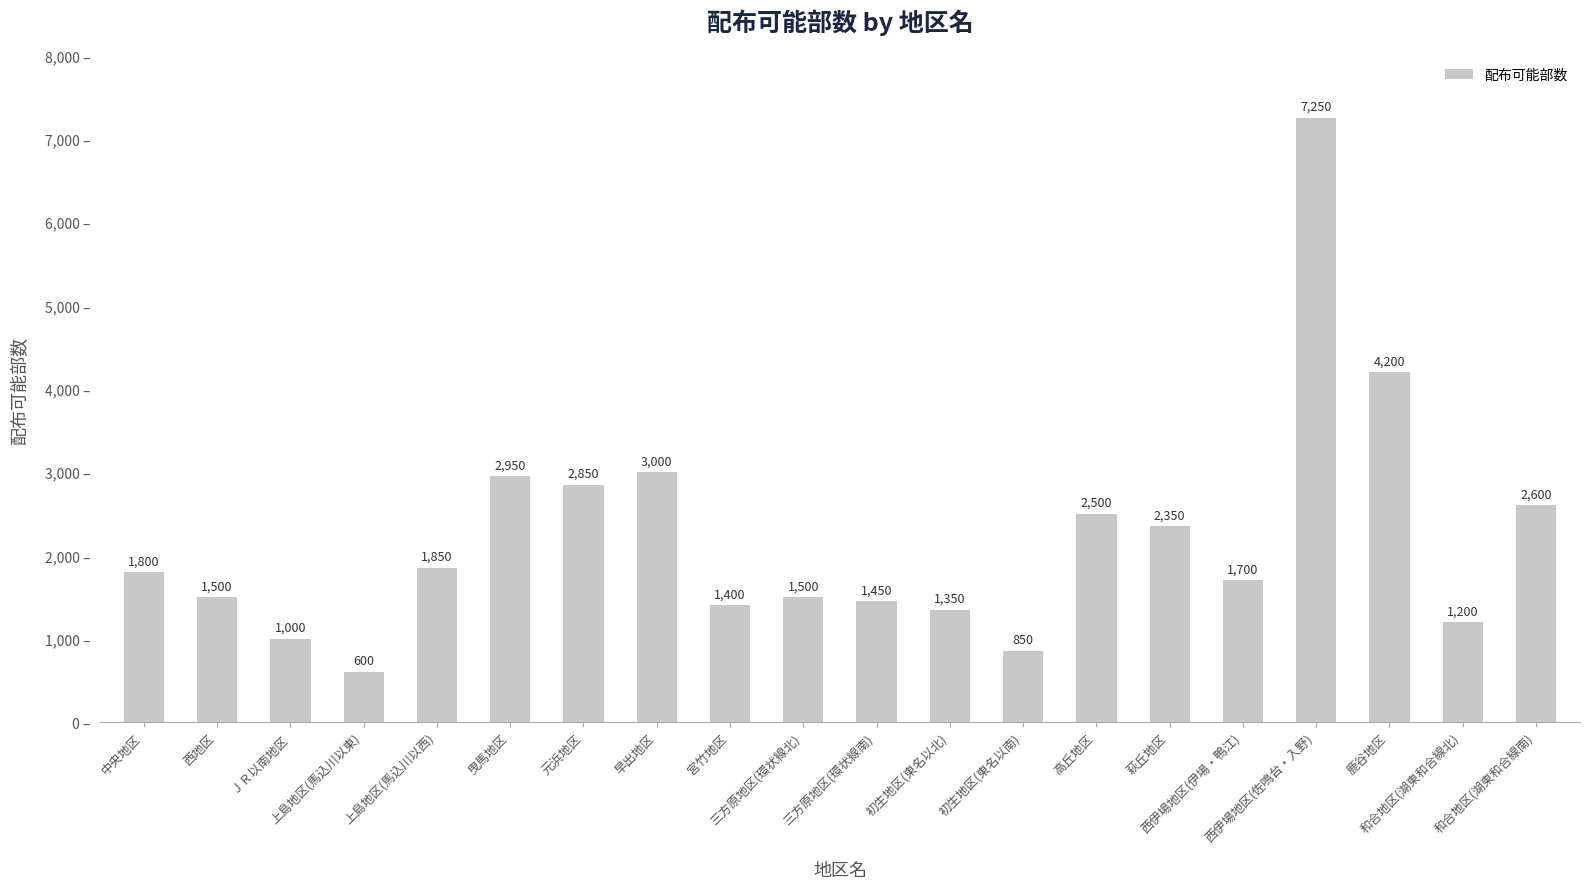

What value does the data have at 鹿谷地区, to the nearest 10?

4200